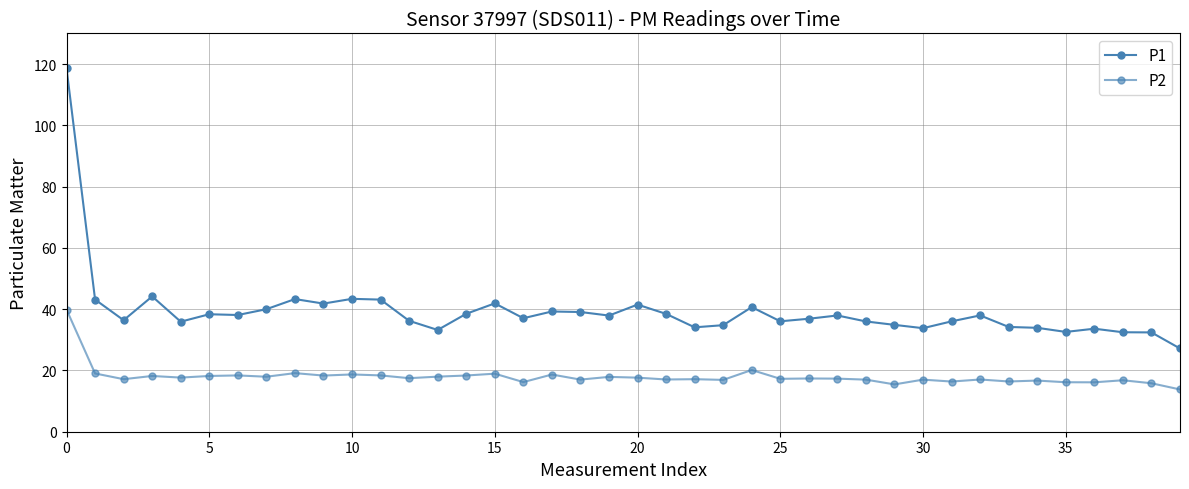

Does the chart have visible grid lines?

Yes